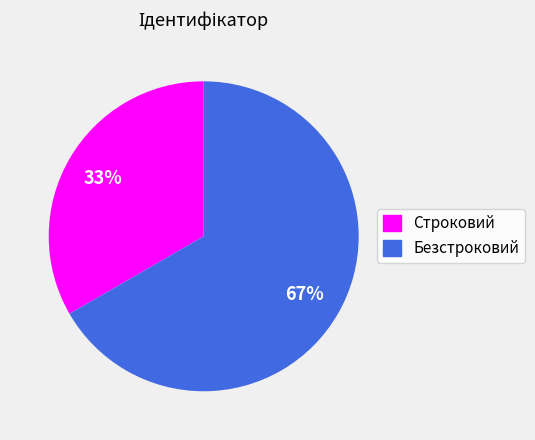

Rank the categories by value from highest to lowest.

Безстроковий, Строковий